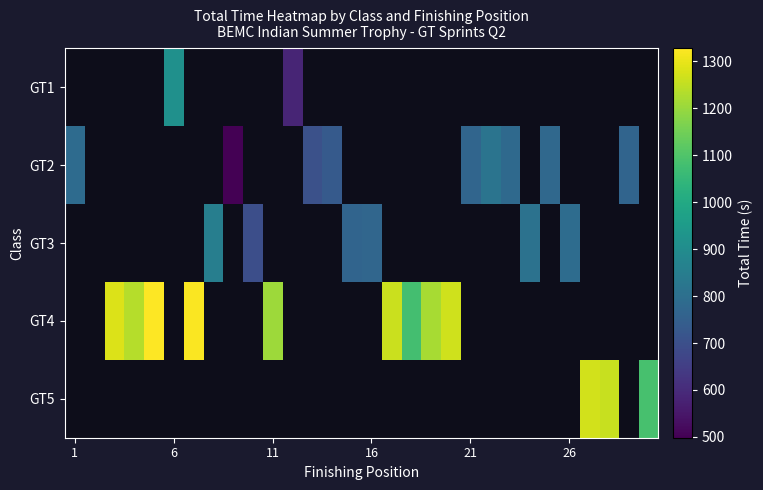

How many categories are shown in the chart?

30